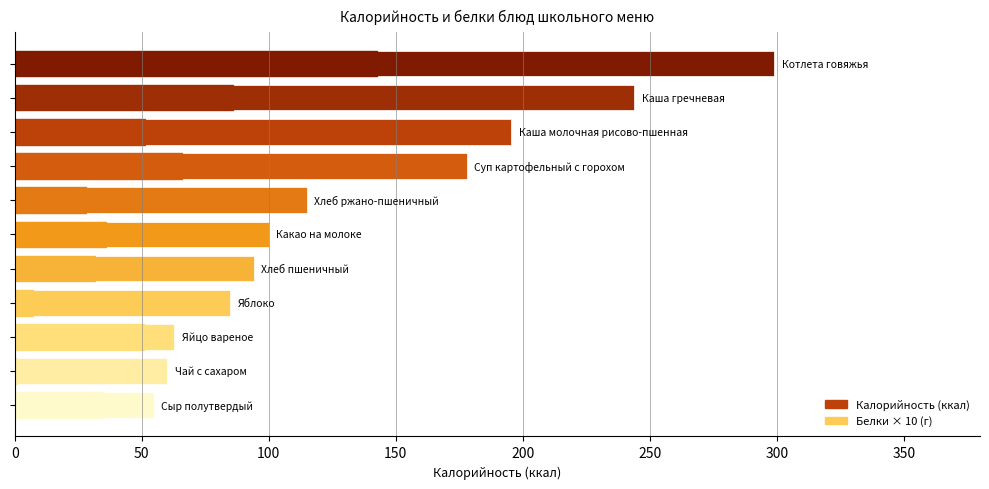

What is the approximate value of Калорийность (ккал) at 0?

54.6